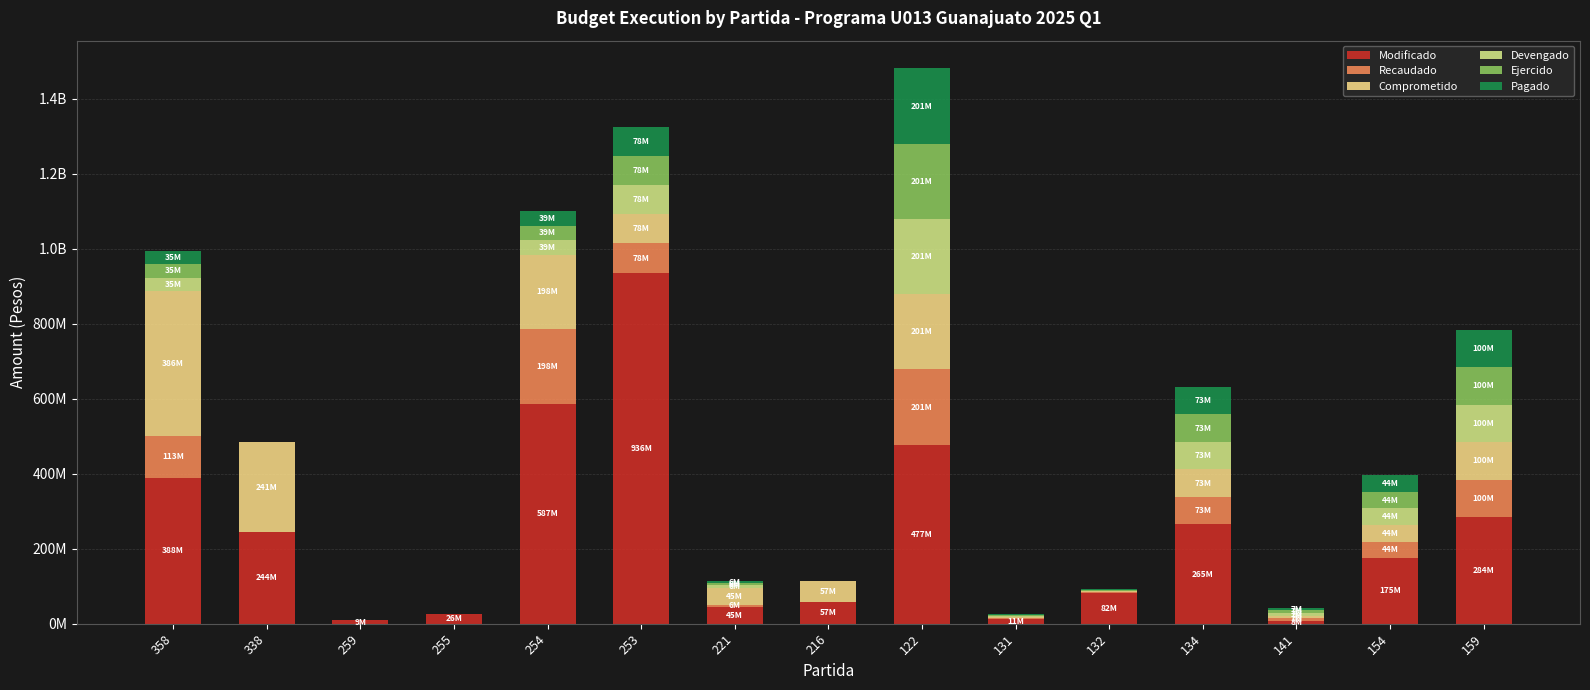

Which series has the widest spread of values?

Modificado